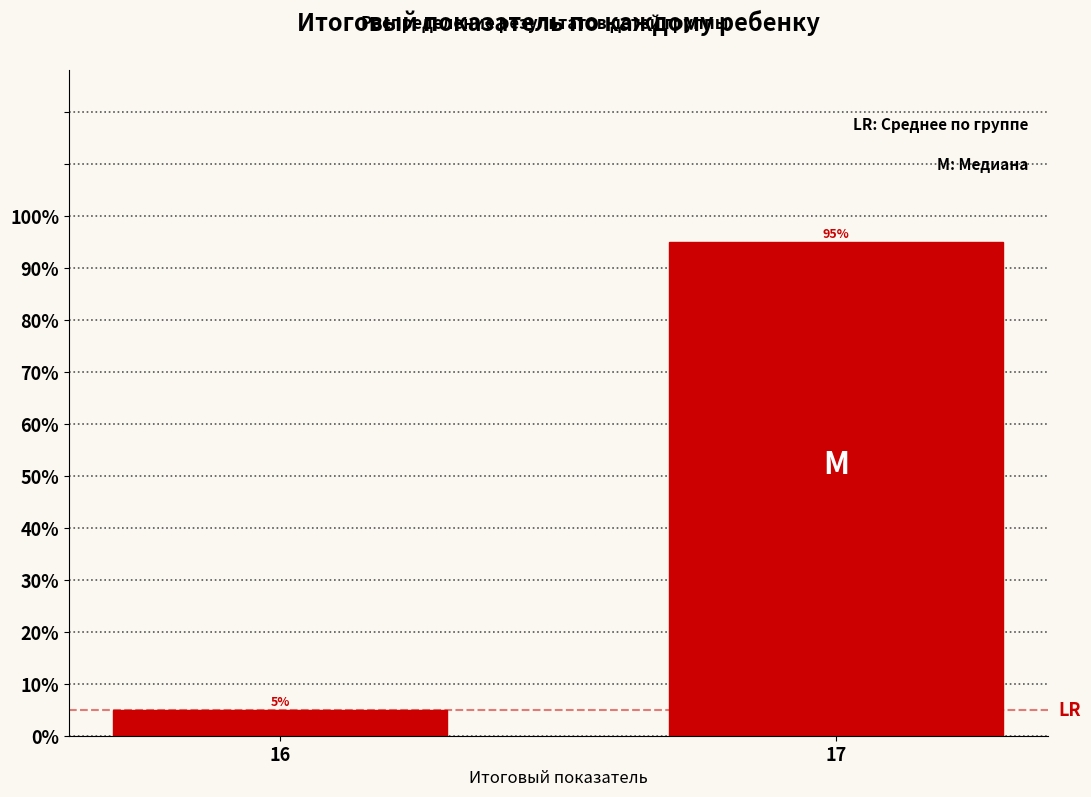

Reading left to right, extract all data points from this chart.

5	95